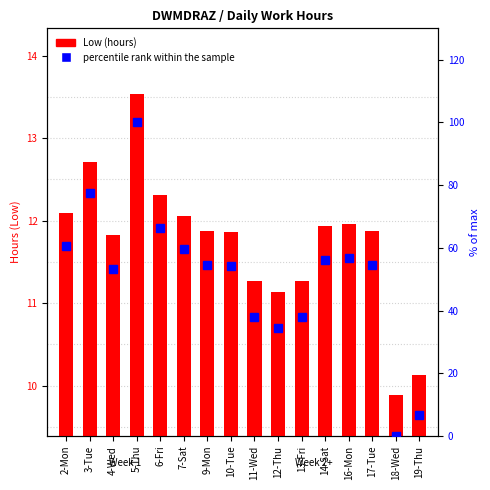

List the series in order of their peak value, highest first.

percentile rank within the sample, Low